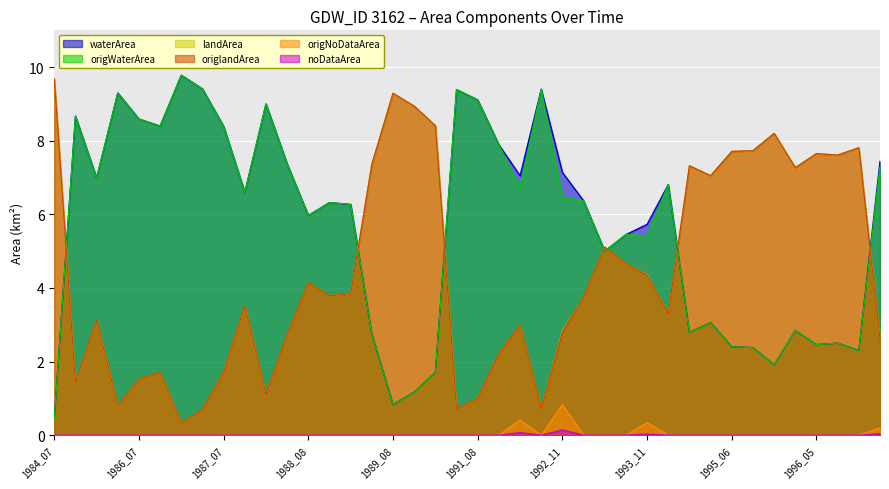

What is the difference between the highest and lowest values at 1986_07?

8.6